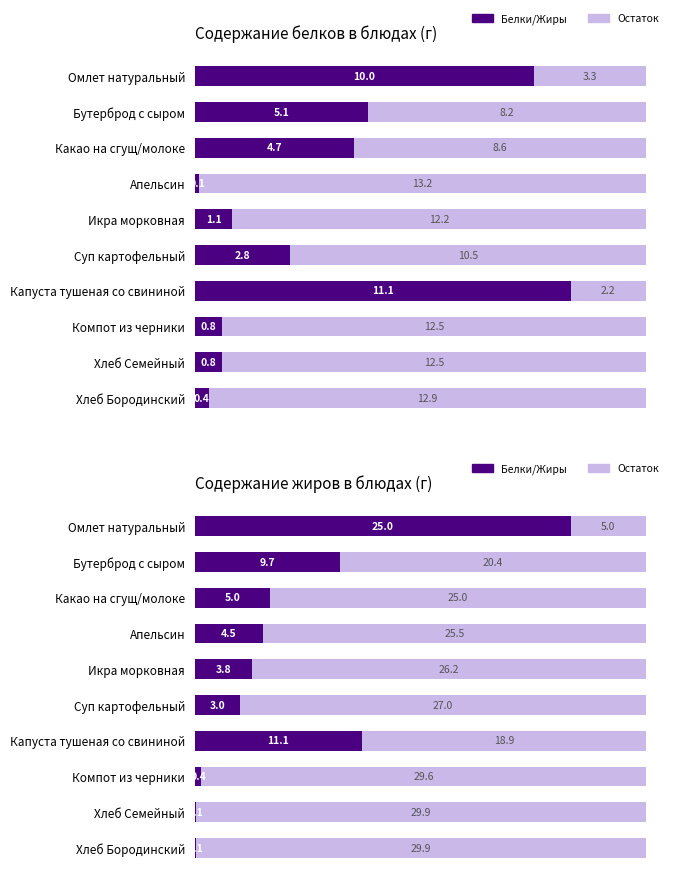

How many data points in Белки/Жиры are above 4?

5